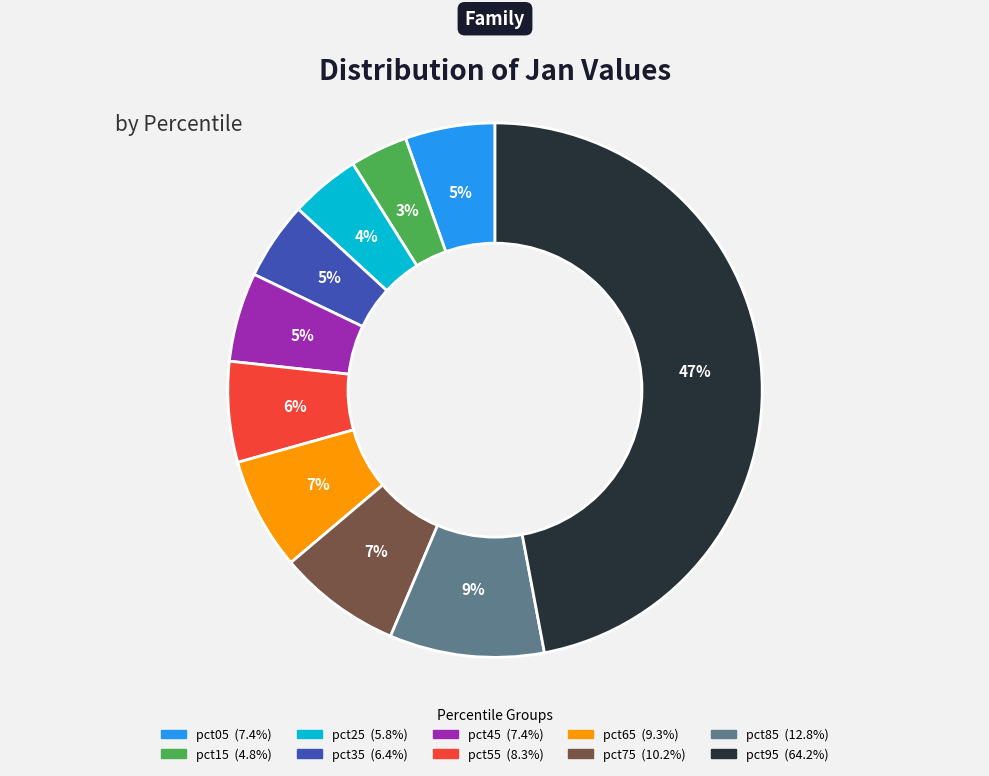

What percentage is the pct15 slice, to the nearest percent?

3%